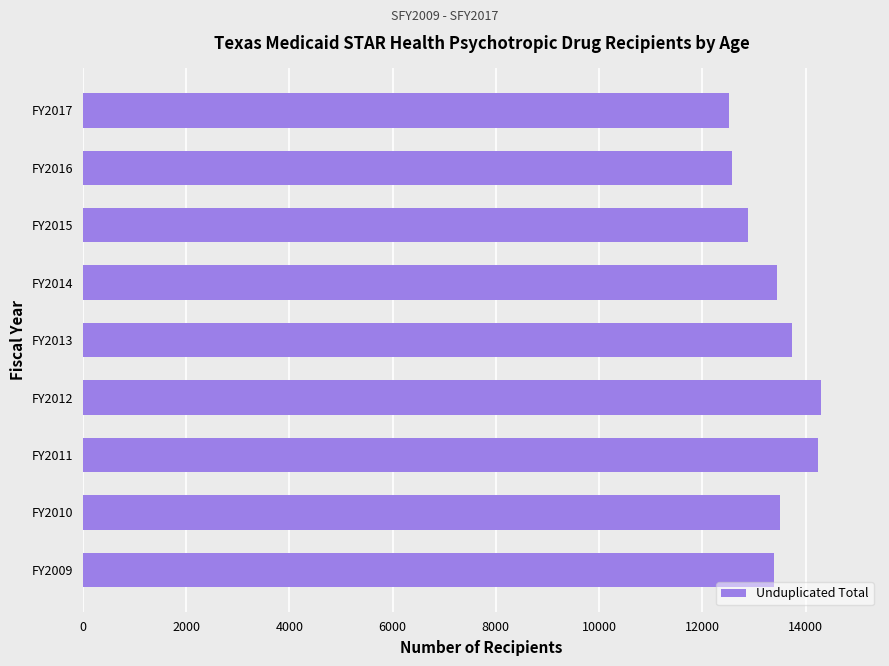

The value at FY2010 is 21329. True or false?

False